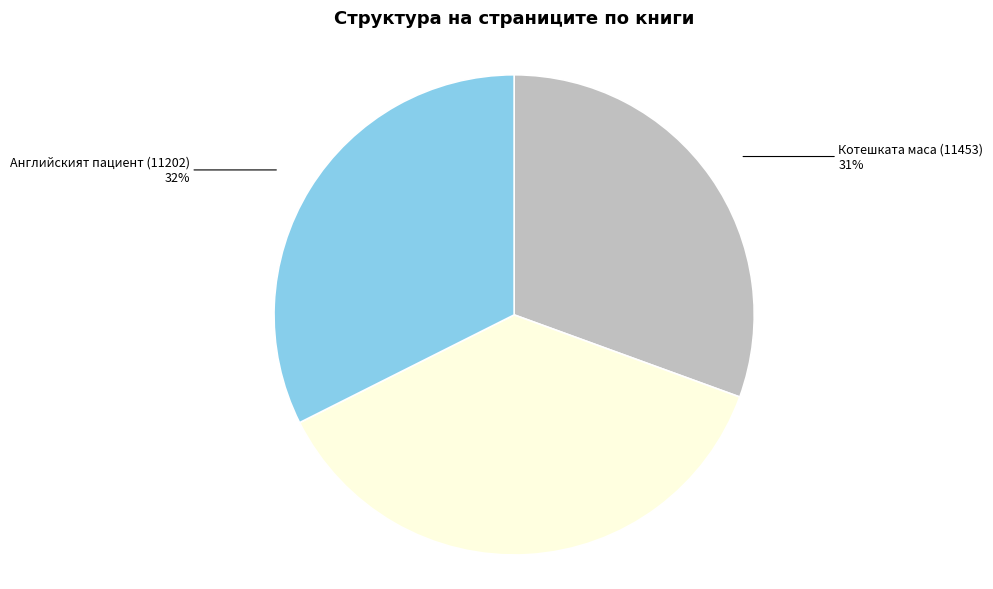

Does any single category account for the majority?

No